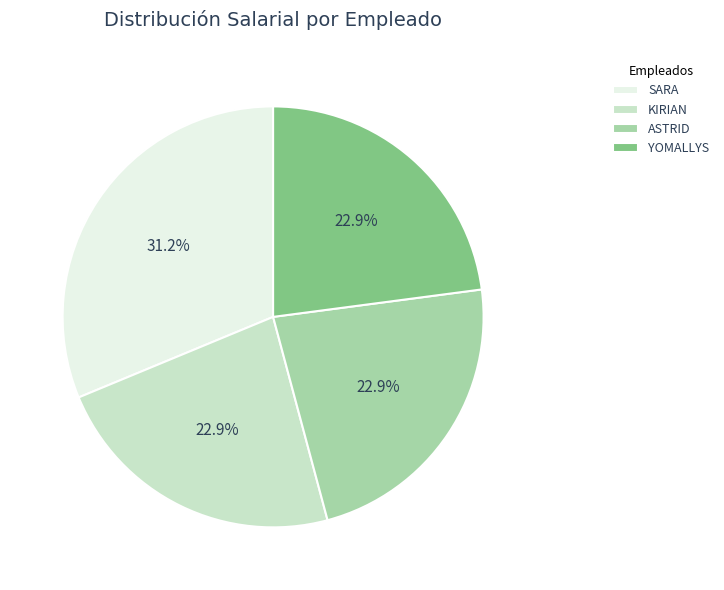

Is there a majority slice in this chart?

No